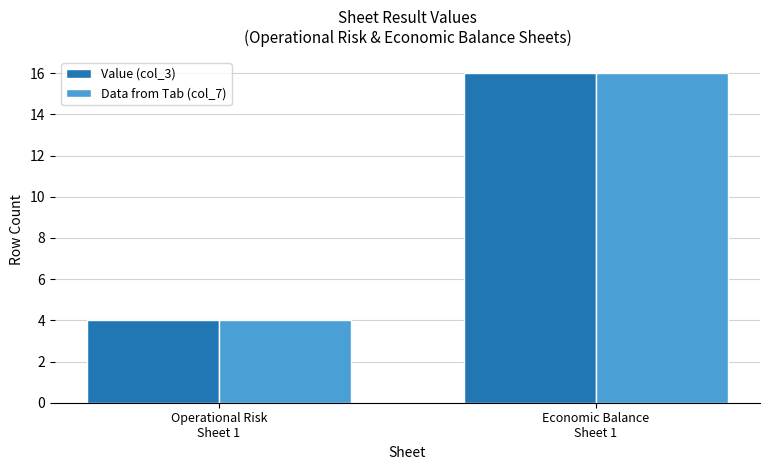

Rank the categories by Data from Tab (col_7) value from highest to lowest.

Economic Balance
Sheet 1, Operational Risk
Sheet 1